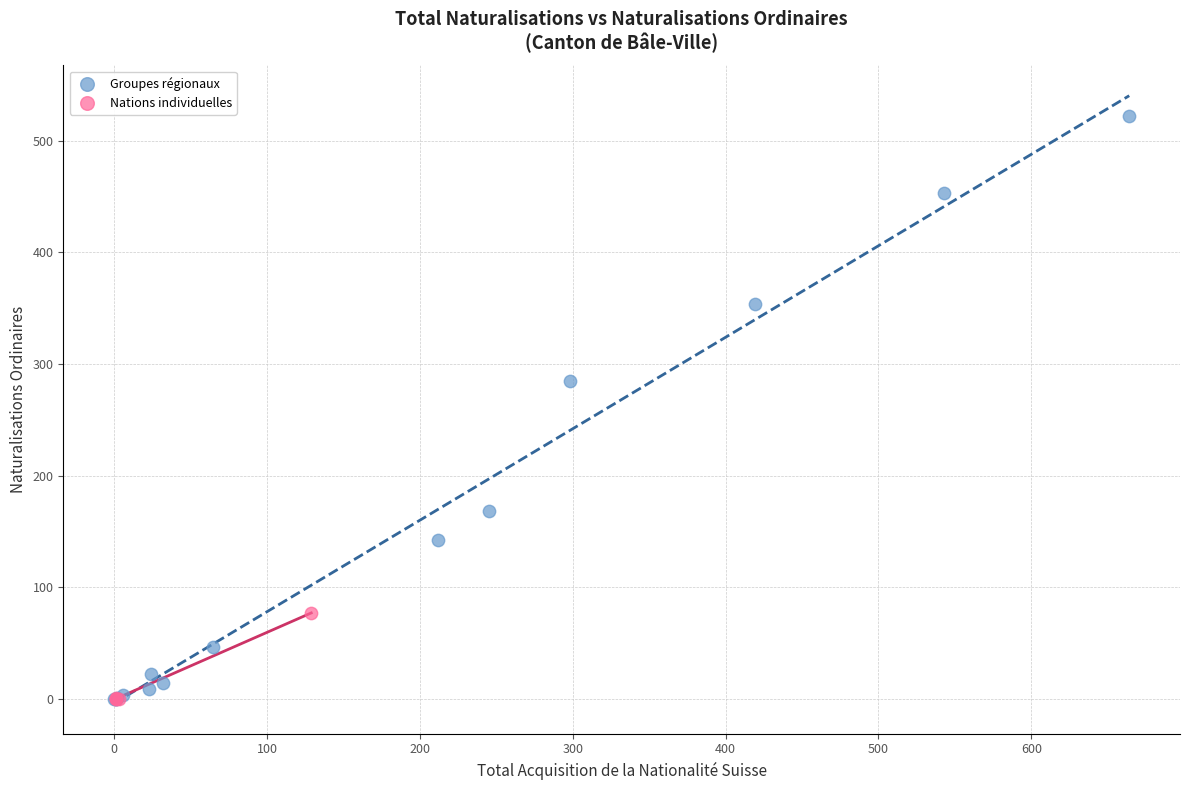

Which series contains the highest Y value?

Groupes régionaux